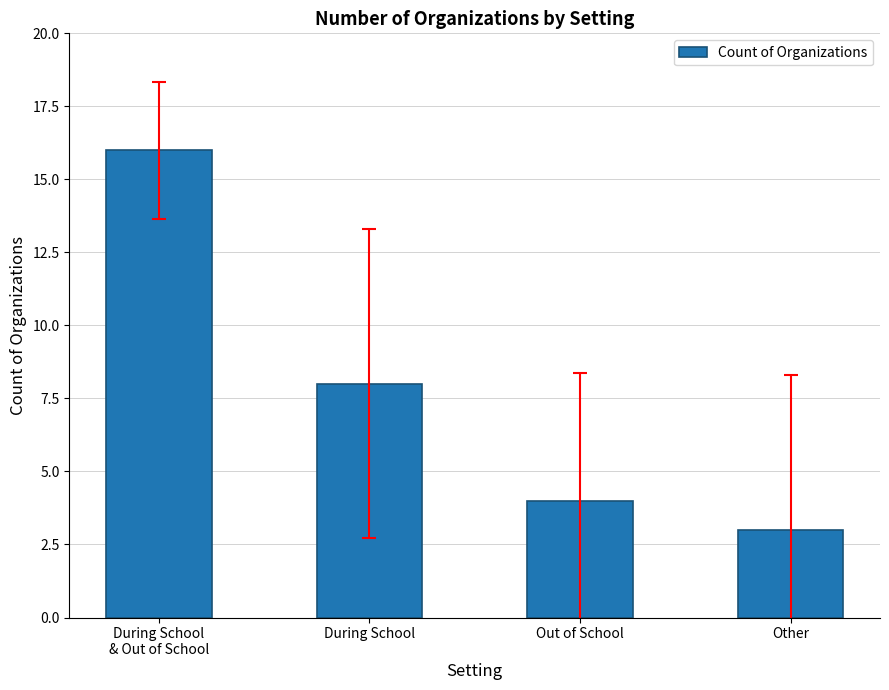

List the labels in order of value, largest first.

During School
& Out of School, During School, Out of School, Other